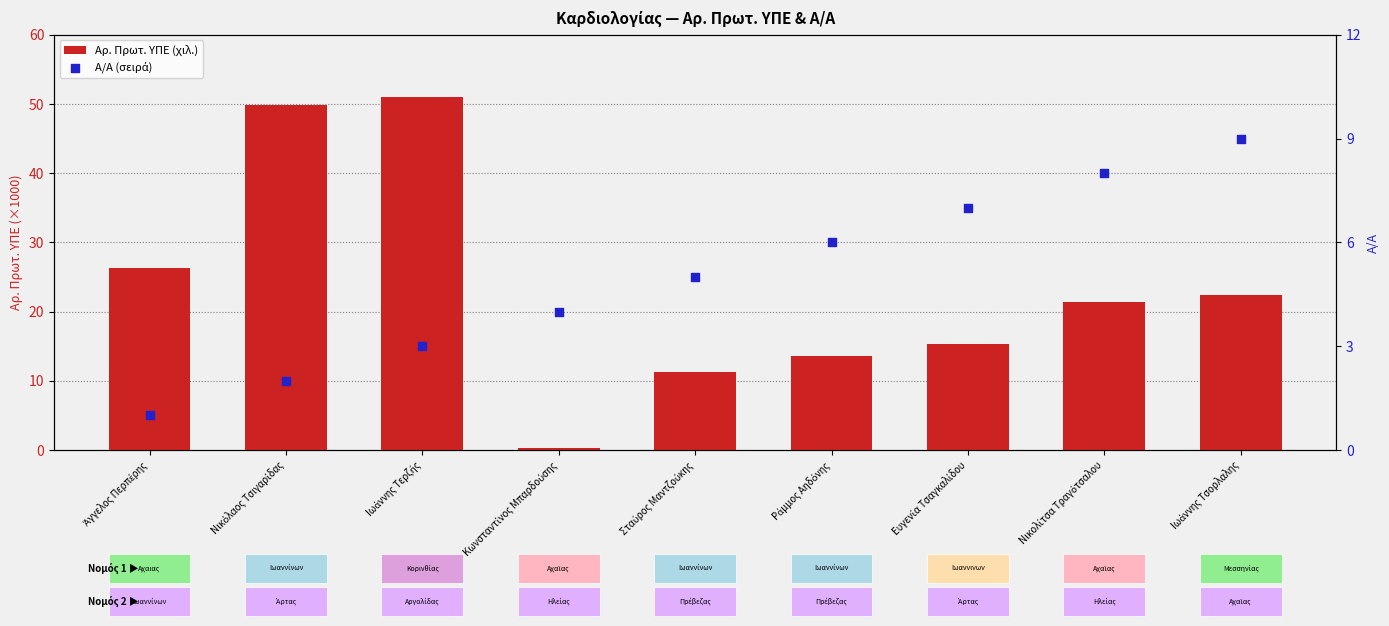

Which series contains the highest Y value?

Αρ. Πρωτ. ΥΠΕ (χιλ.)